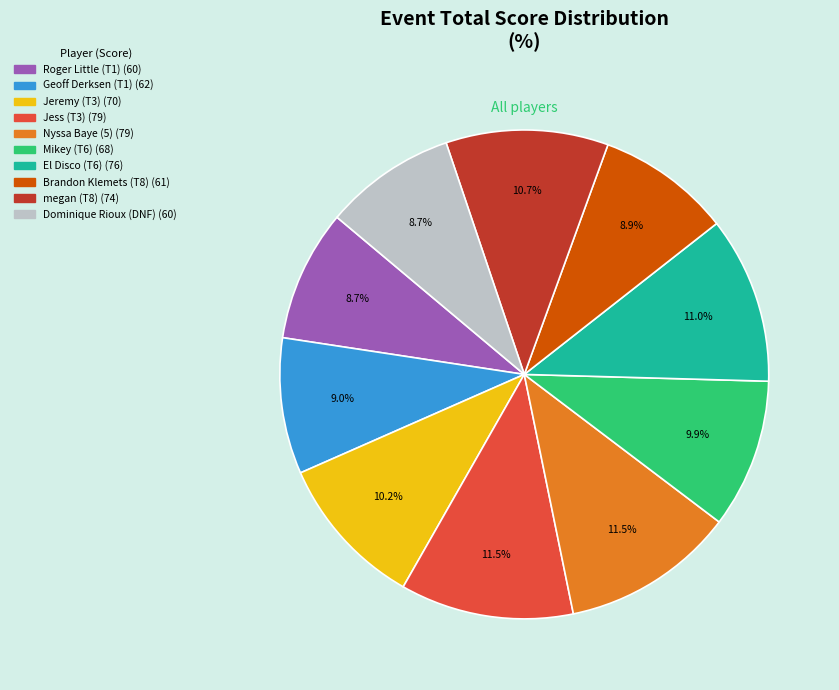

Count the number of slices in the pie.

10